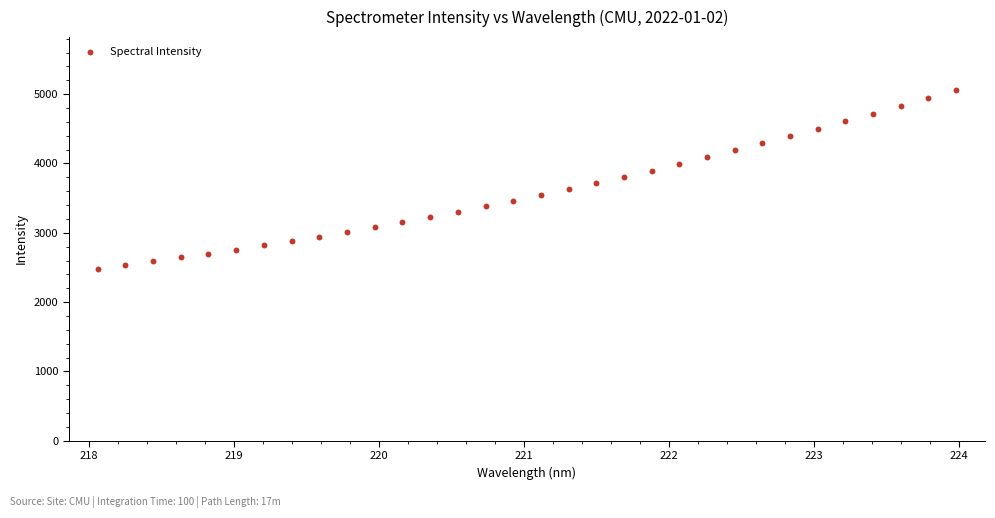

What is the range of Y values (max minus min)?

2579.4